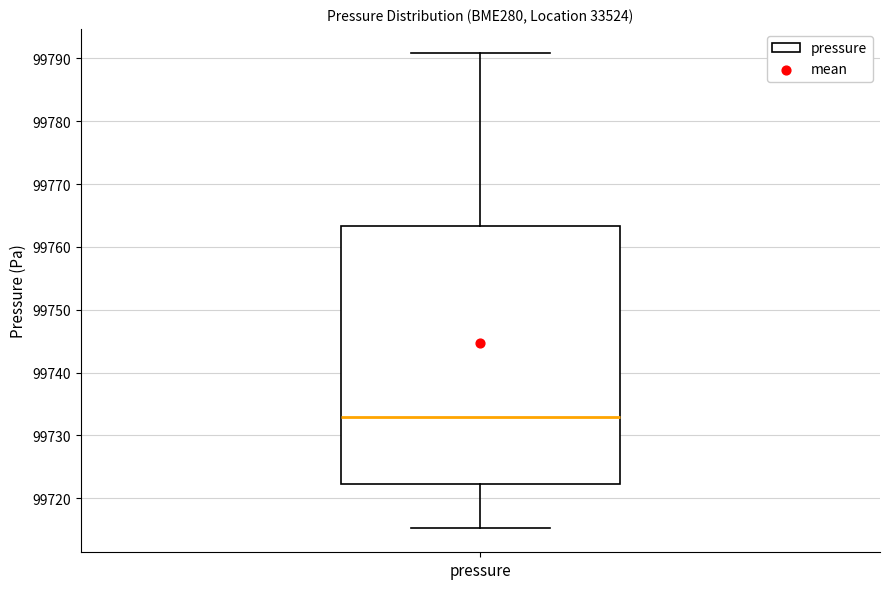

Read this box plot against the y-axis: the position of the median line, the range covered by the box, and the ends of both whiskers. The values are not printed on the chart, so give them approximately, as read against the axis.

median 99733, box 99722 to 99763, whiskers 99715 to 99791